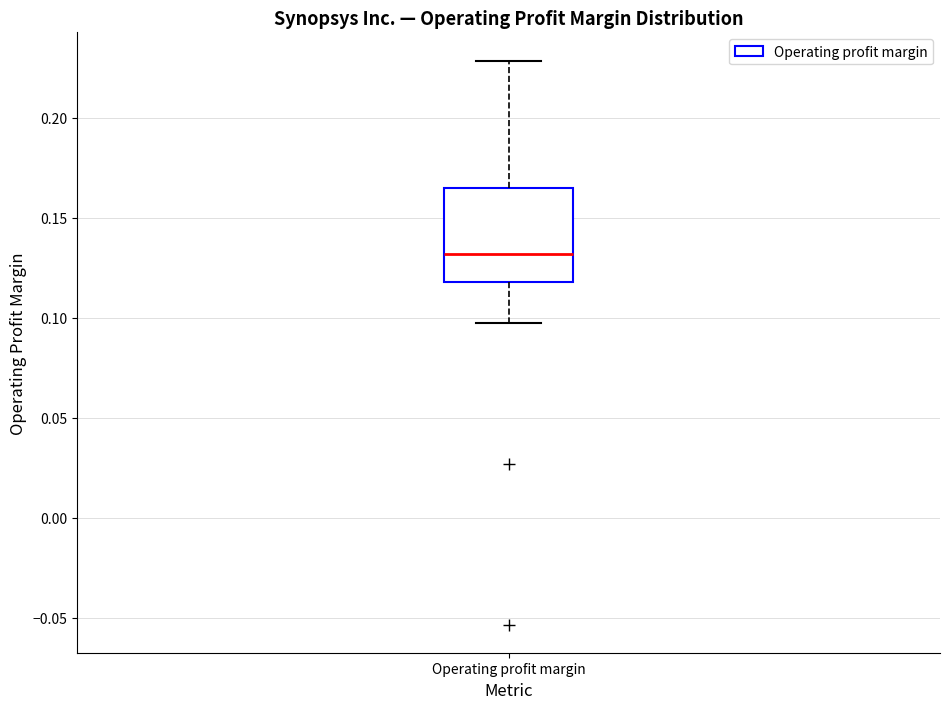

Where is the upper edge of the box for Operating profit margin on the y-axis? The values are not printed on the chart, so give them approximately, as read against the axis.

0.165